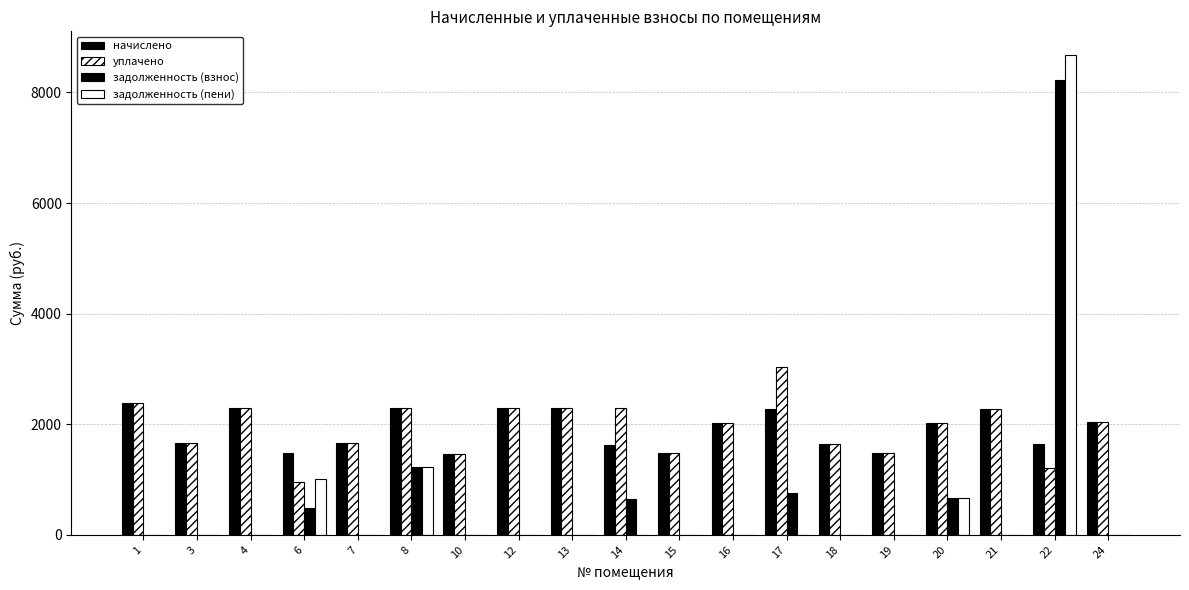

Are the bars horizontal?

No